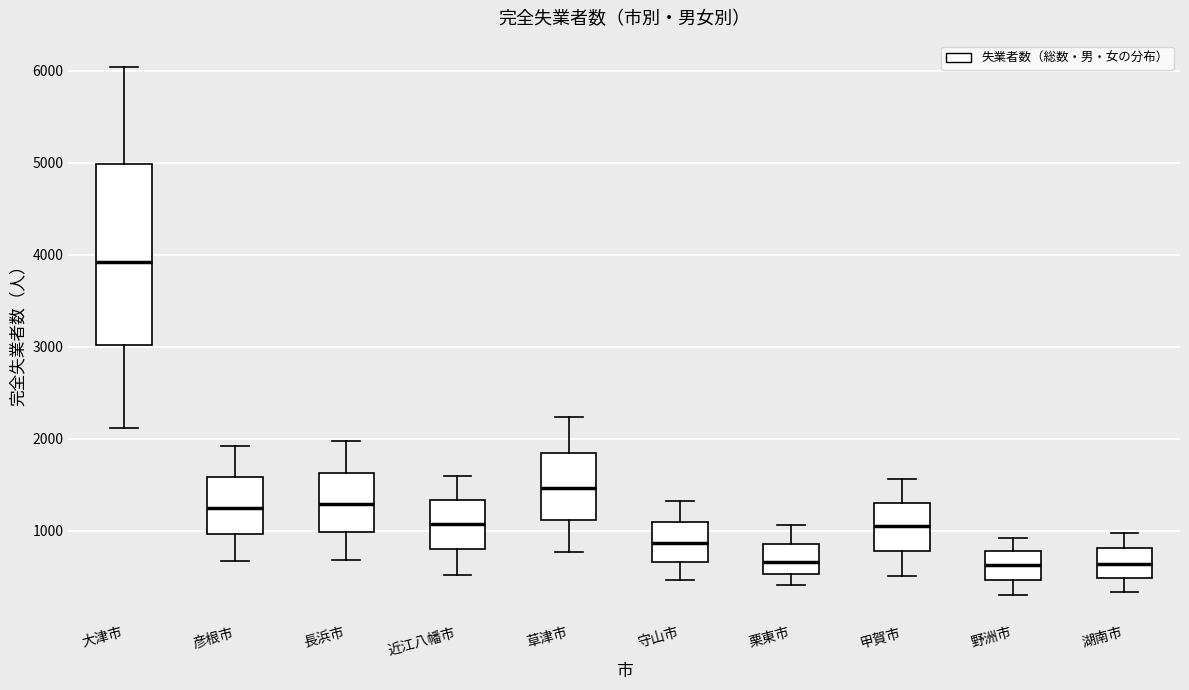

Reading left to right, read every box against the y-axis: the position of its median line, the range the box covers, and the ends of its whiskers. The values are not printed on the chart, so give them approximately, as read against the axis.

大津市: median 3900, box 3000 to 5000, whiskers 2100 to 6000
彦根市: median 1200, box 1000 to 1600, whiskers 700 to 1900
長浜市: median 1300, box 1000 to 1600, whiskers 700 to 2000
近江八幡市: median 1100, box 800 to 1300, whiskers 500 to 1600
草津市: median 1500, box 1100 to 1800, whiskers 800 to 2200
守山市: median 900, box 700 to 1100, whiskers 500 to 1300
栗東市: median 700, box 500 to 900, whiskers 400 to 1100
甲賀市: median 1100, box 800 to 1300, whiskers 500 to 1600
野洲市: median 600, box 500 to 800, whiskers 300 to 900
湖南市: median 600, box 500 to 800, whiskers 300 to 1000